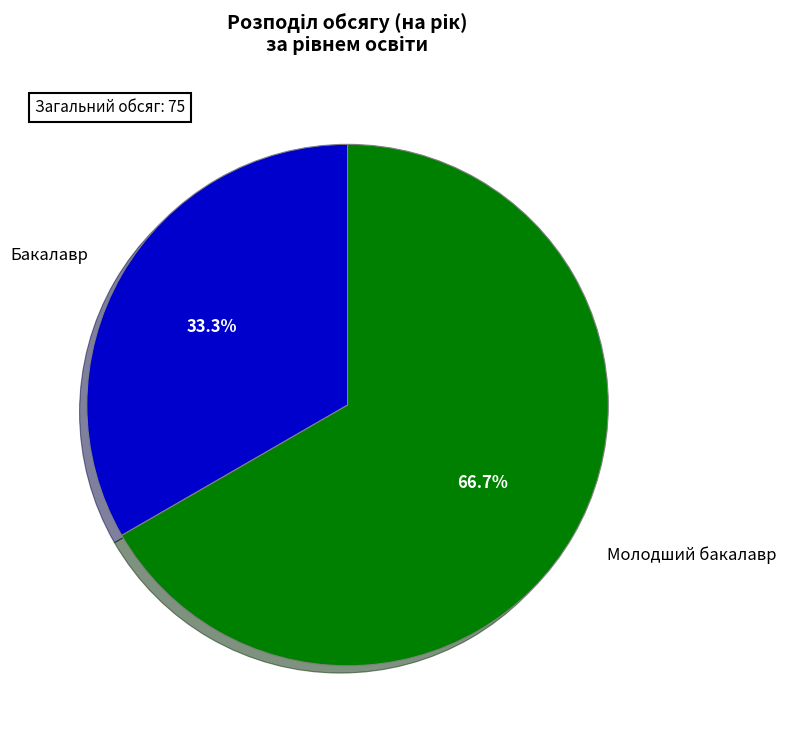

To the nearest percent, what portion does Бакалавр represent?

33%